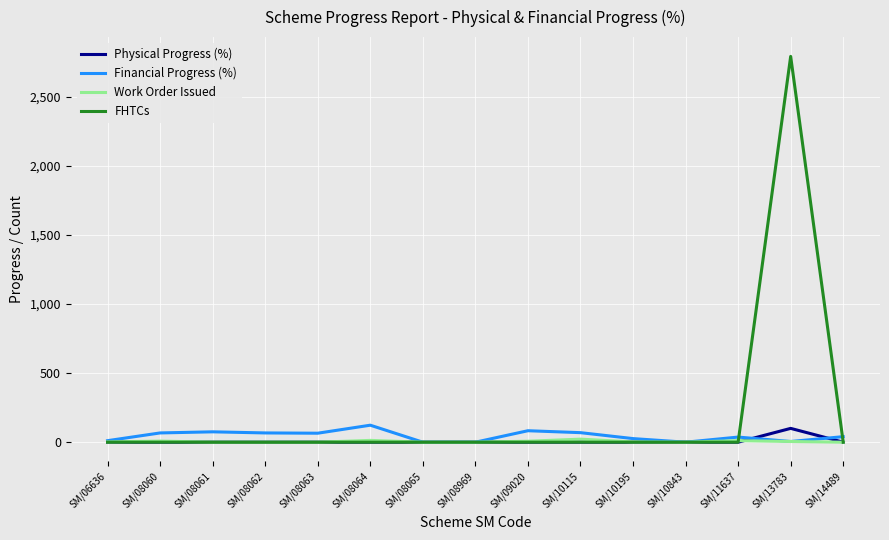

Which series has the largest total across all categories?

FHTCs